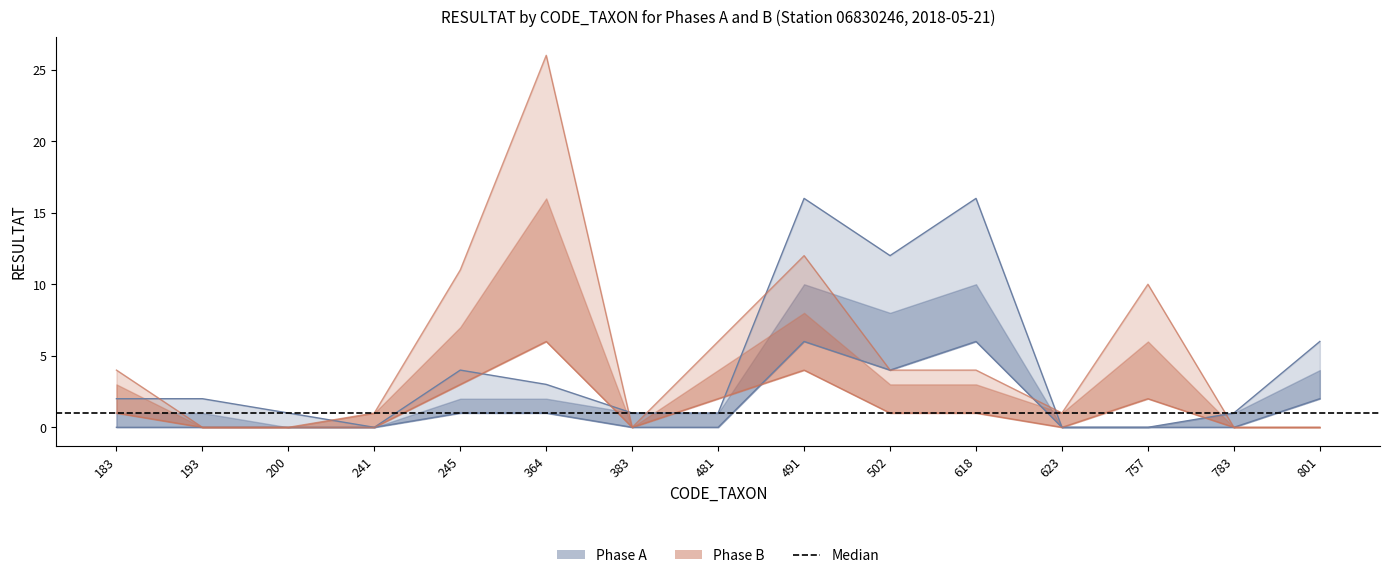

How many times do Phase B upper line and Phase B (lower) cross each other?

1